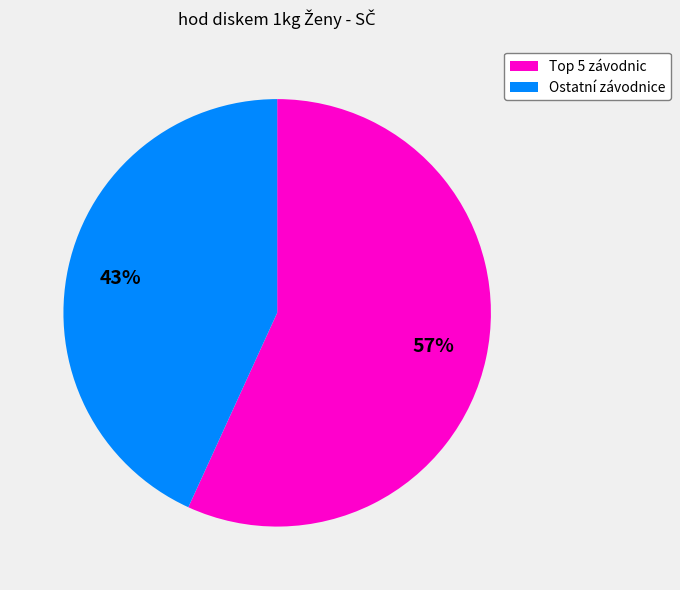

True or false: Ostatní závodnice accounts for 28% of the total.

False